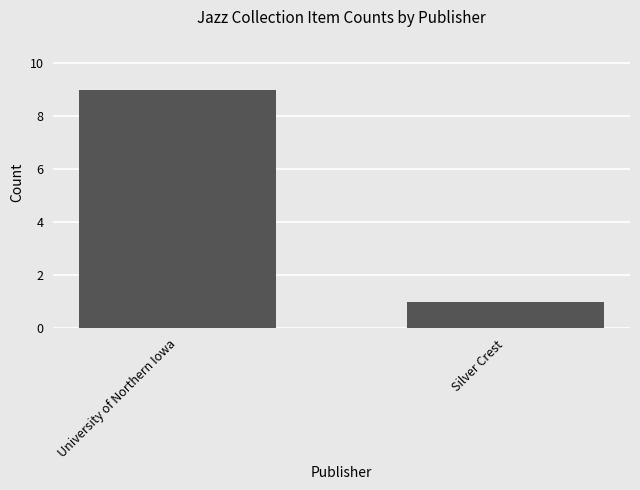

Count the values in the range 1 to 9.

2